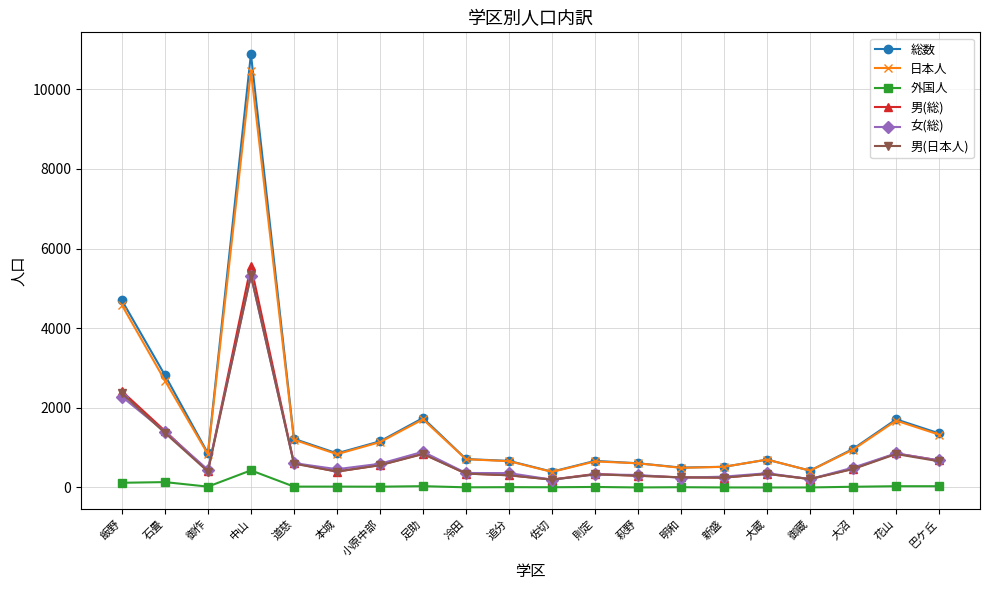

True or false: 外国人 and 総数 cross at least once.

False